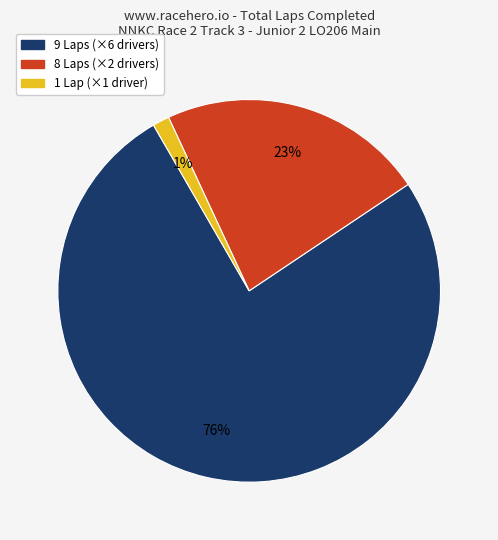

To the nearest percent, what is the average slice percentage?

33%